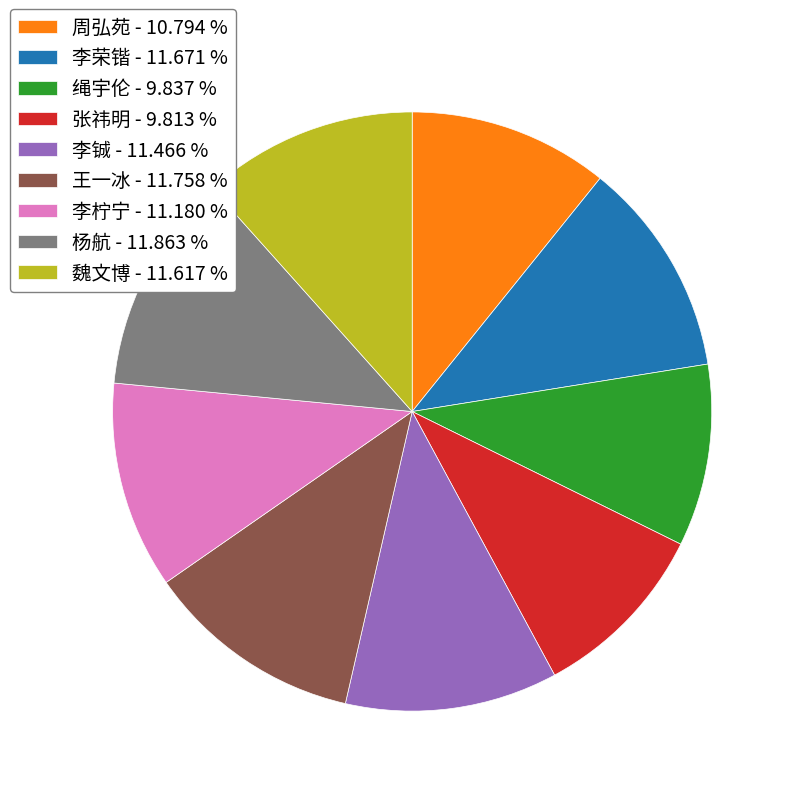

Approximately how many times larger is the value at 张祎明 - 9.813 % compared to 李荣锴 - 11.671 %?

0.8